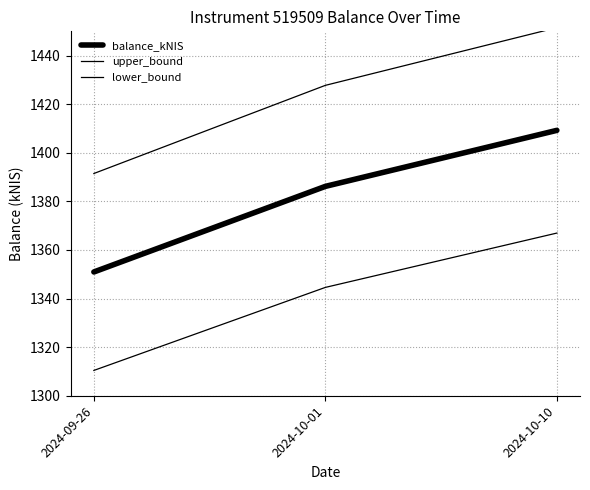

What position from the left is 2024-10-01?

2